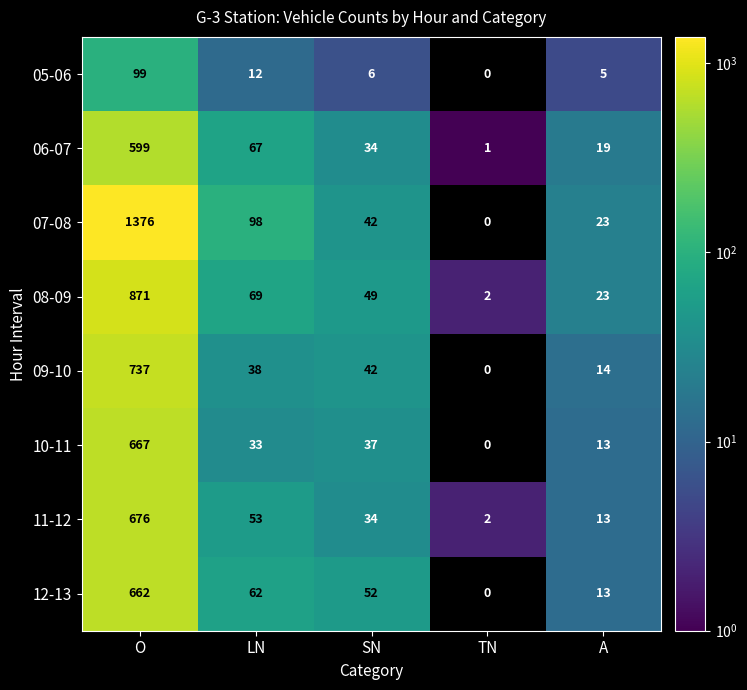

What is the difference between the highest and lowest values at SN?

46